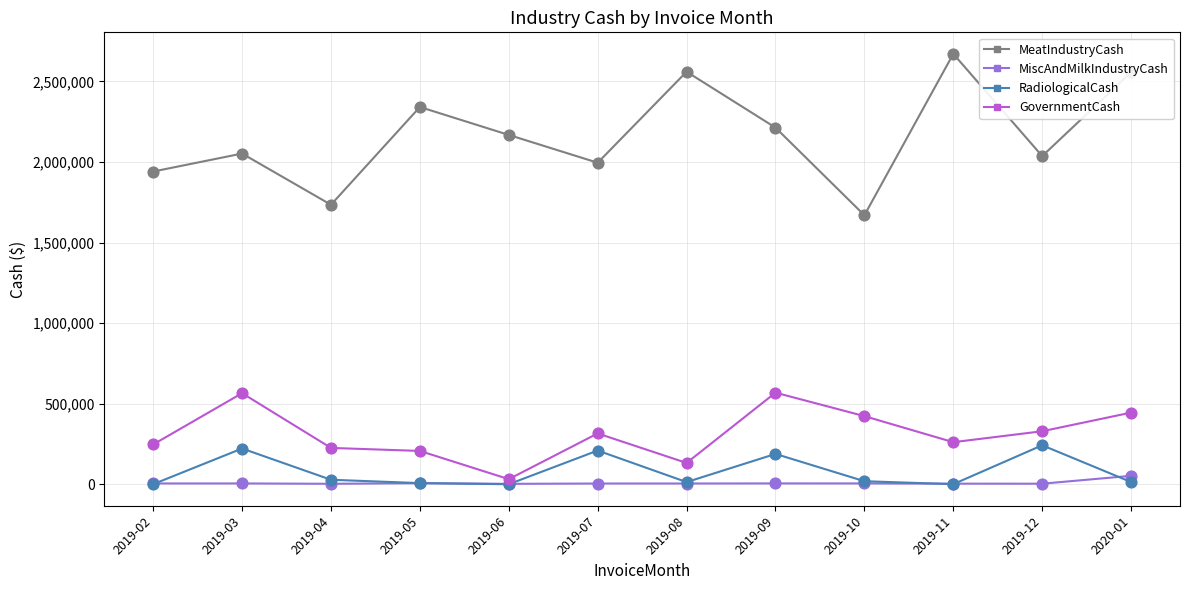

Between 2019-10 and 2019-11, which series saw the biggest shift?

MeatIndustryCash